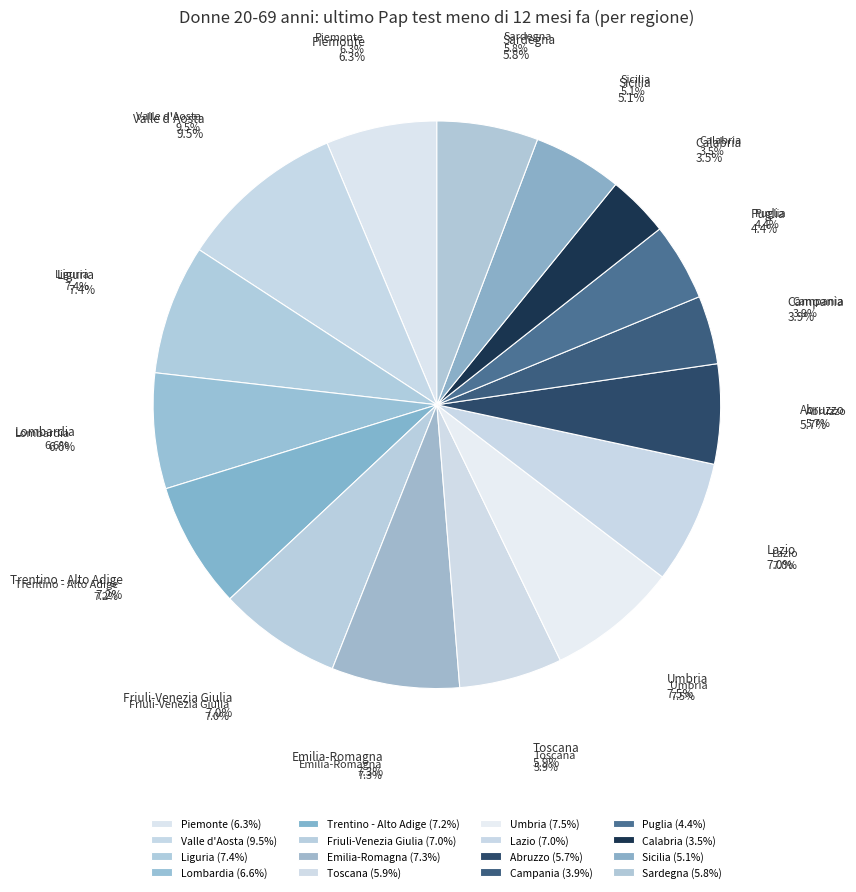

Which category has the biggest portion of the pie?

Valle d'Aosta